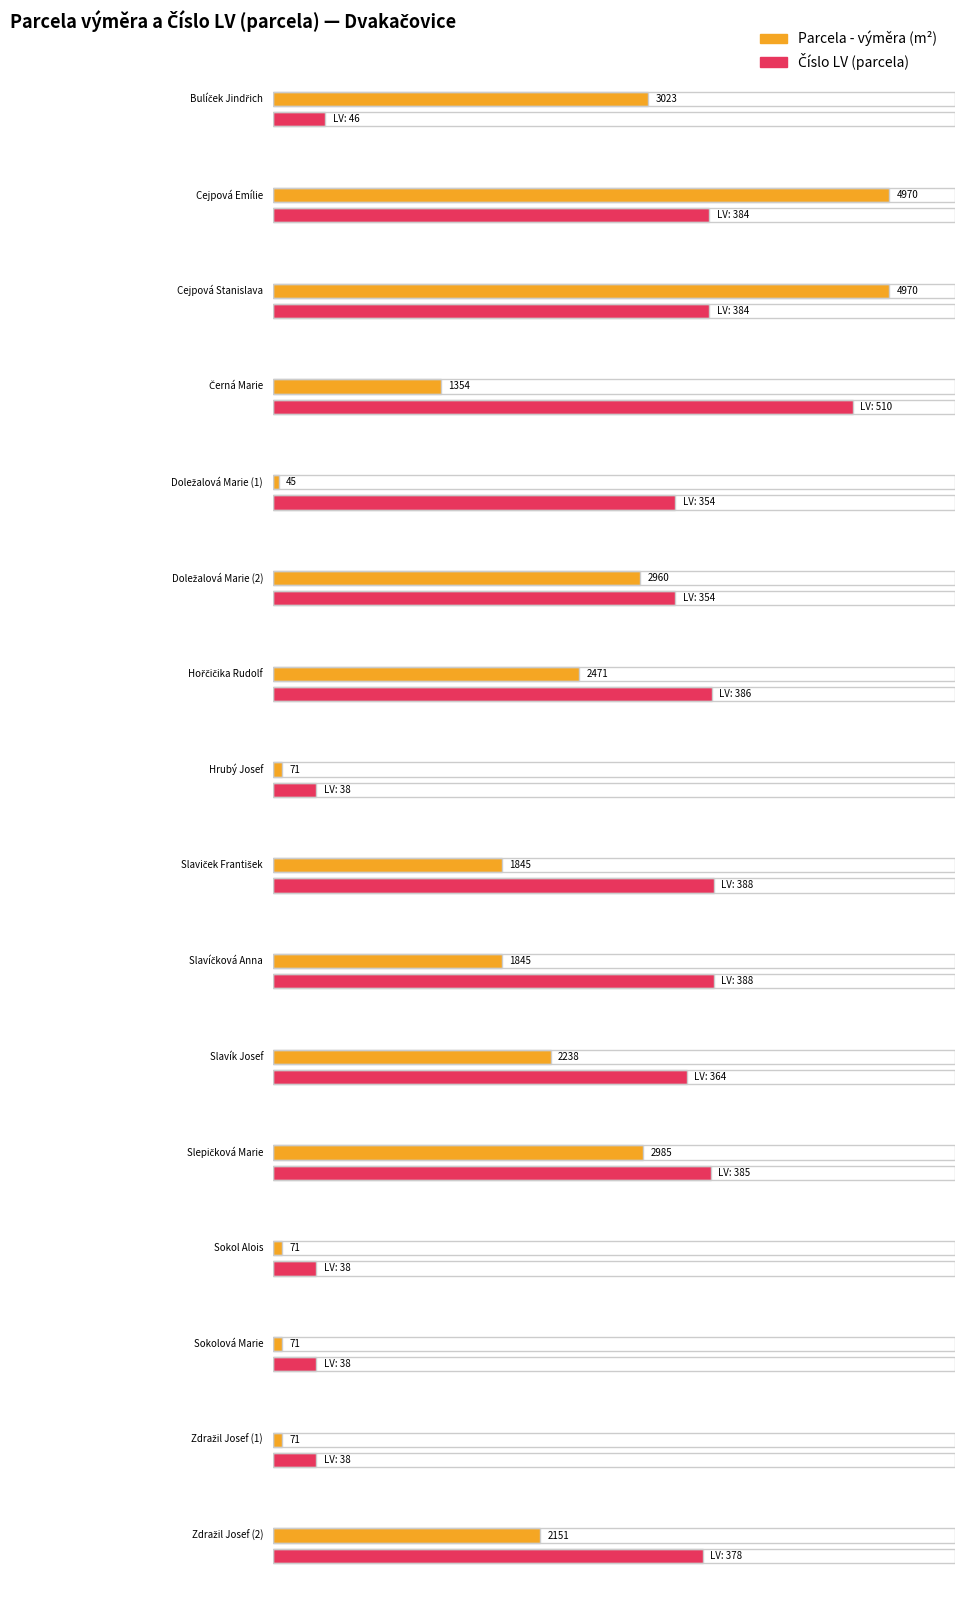

At Slaviček František, list the series in order from largest to smallest.

Parcela - výměra, Číslo LV (parcela)